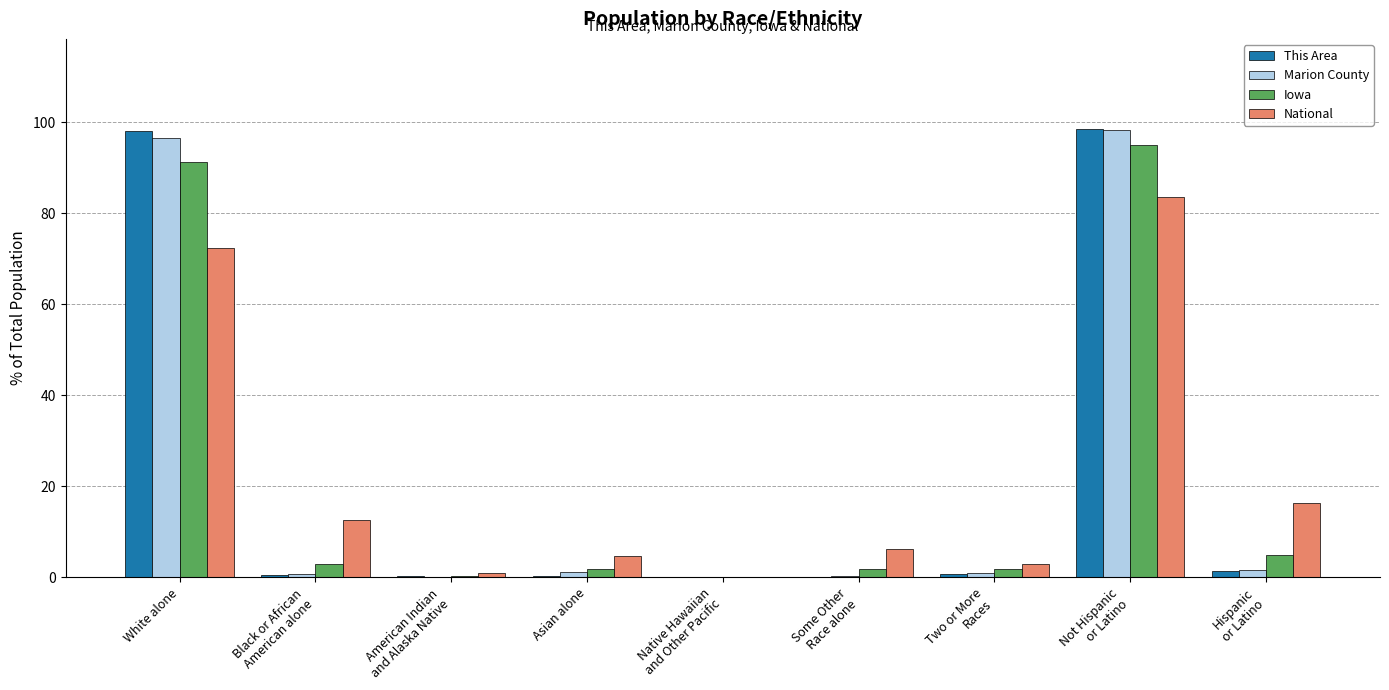

What are all the series names shown in the legend?

This Area, Marion County, Iowa, National